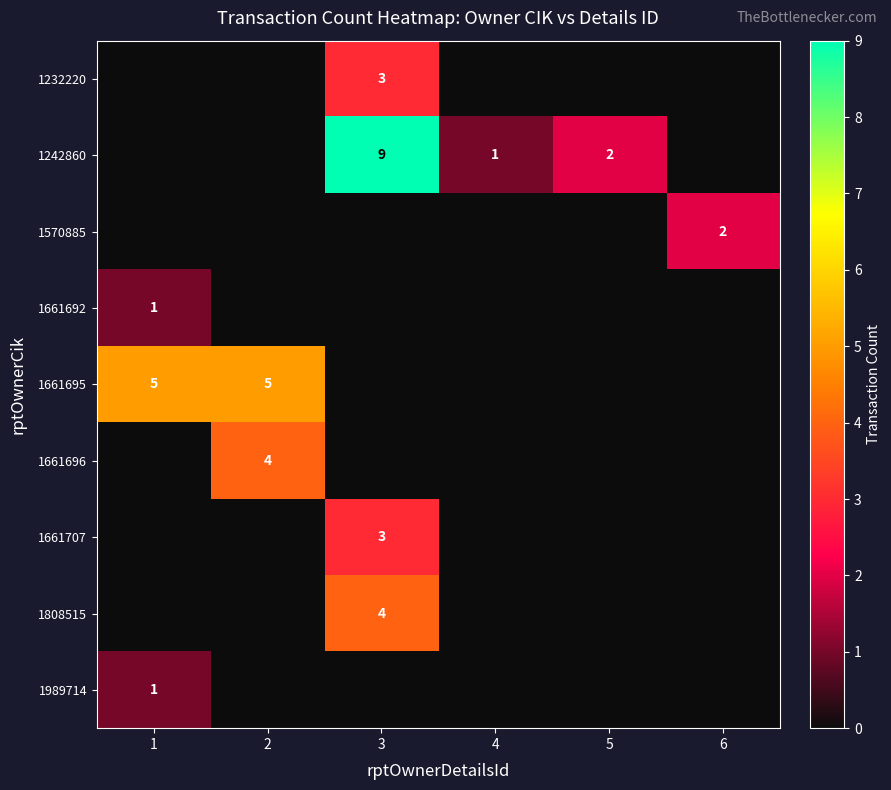

Which series has the largest range (max minus min)?

1242860